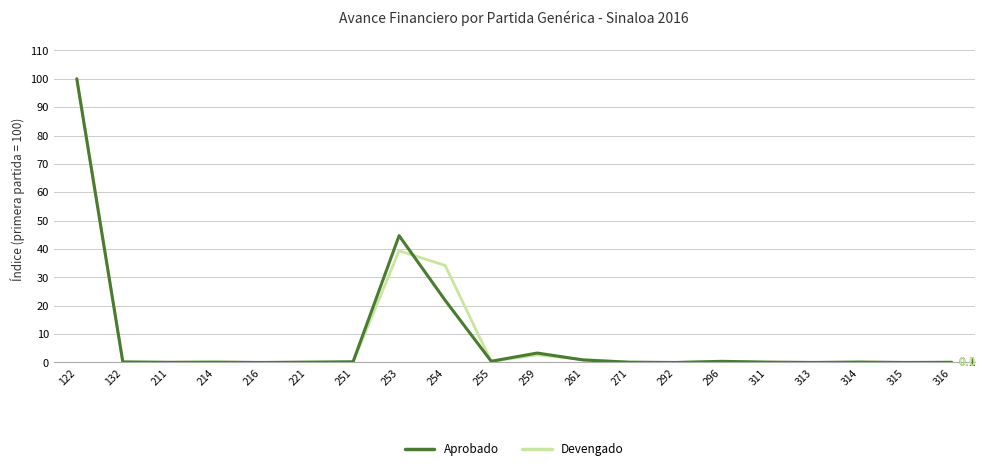

What is the greatest value displayed?

100.0